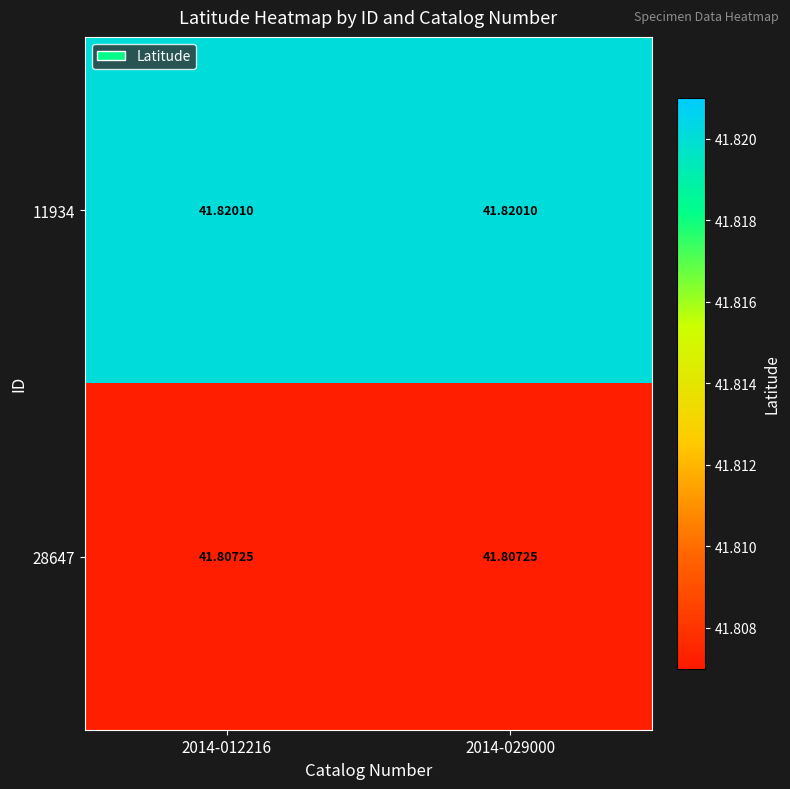

Which has a higher value, 2014-012216 or 2014-029000?

2014-012216